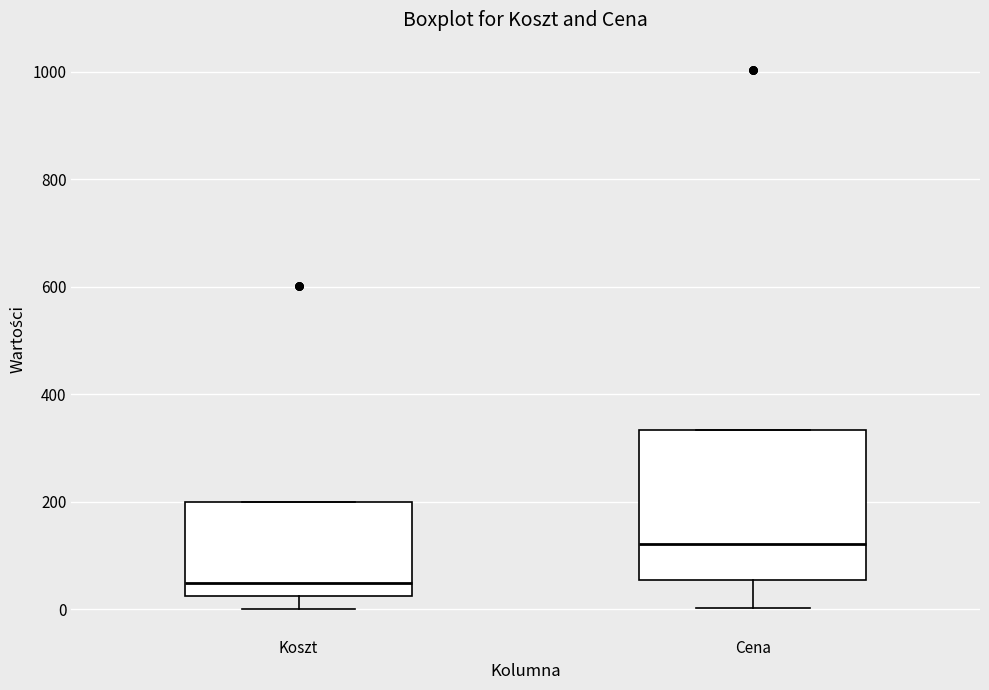

Where is the upper edge of the box for Cena on the y-axis? The values are not printed on the chart, so give them approximately, as read against the axis.

340